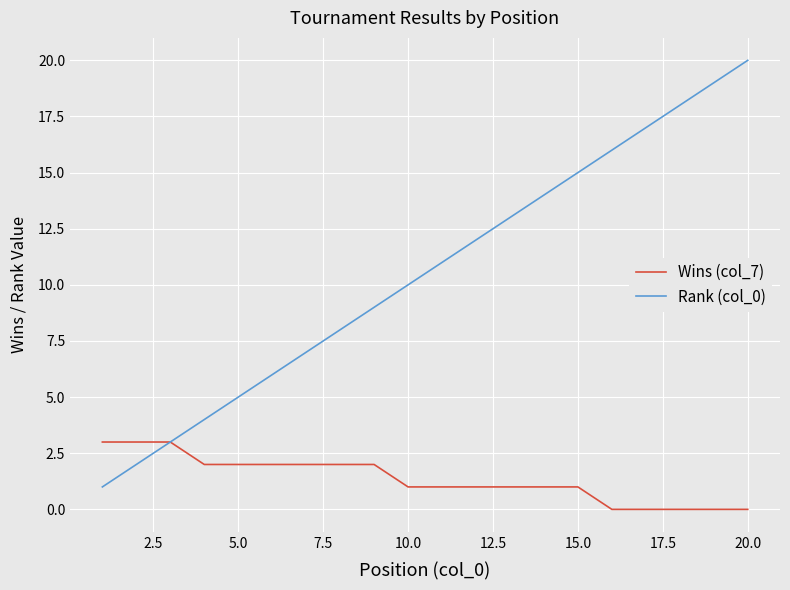

Which series has the largest total across all categories?

Rank (col_0)